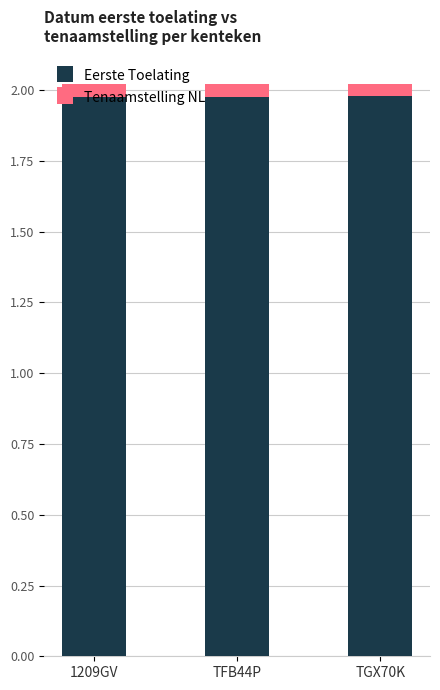

Are the bars horizontal?

No